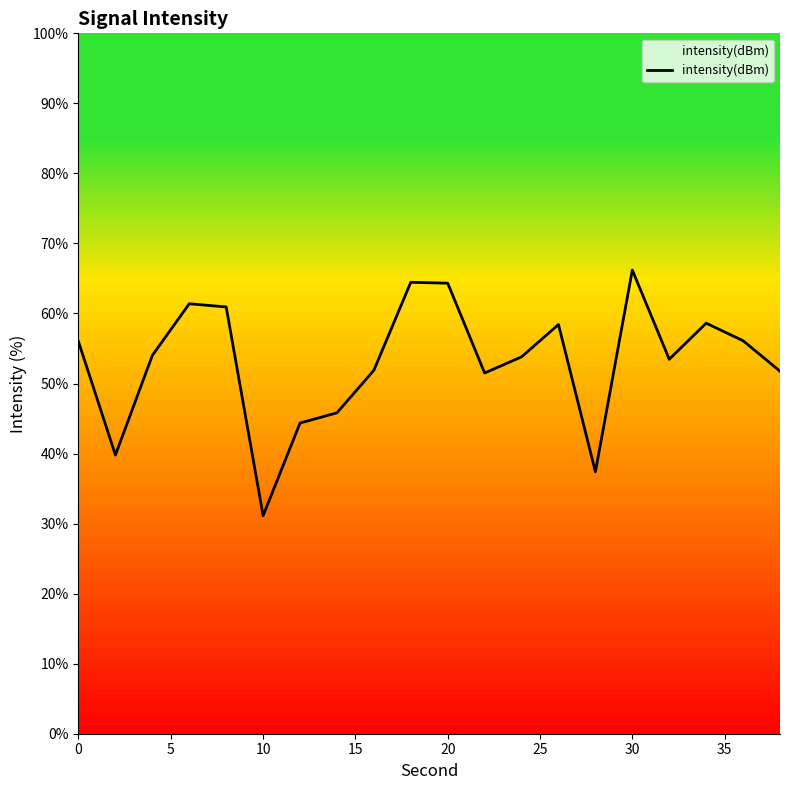

What is the greatest value displayed?

66.2